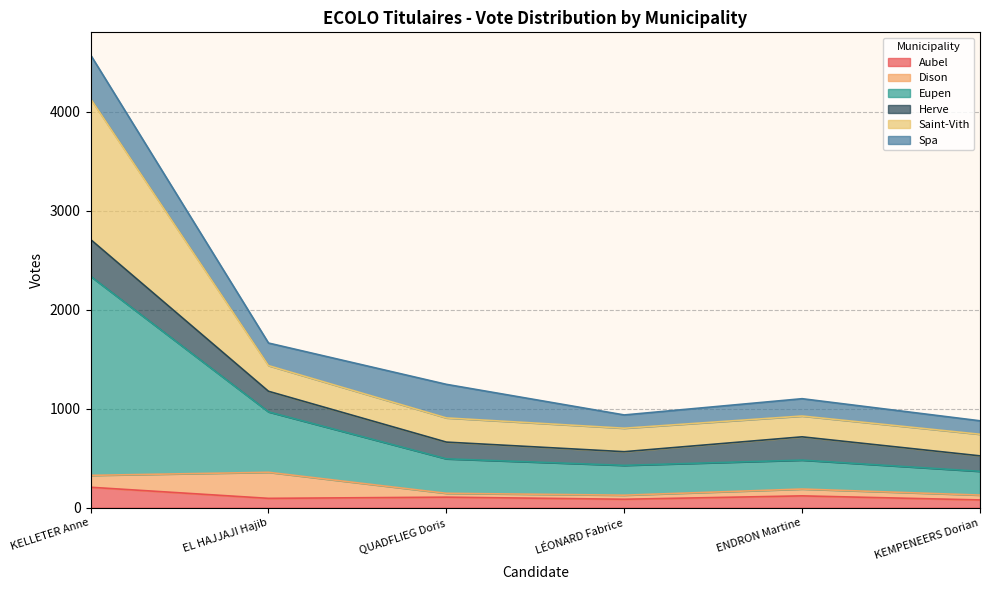

At which category is the sum across all series the highest?

KELLETER Anne